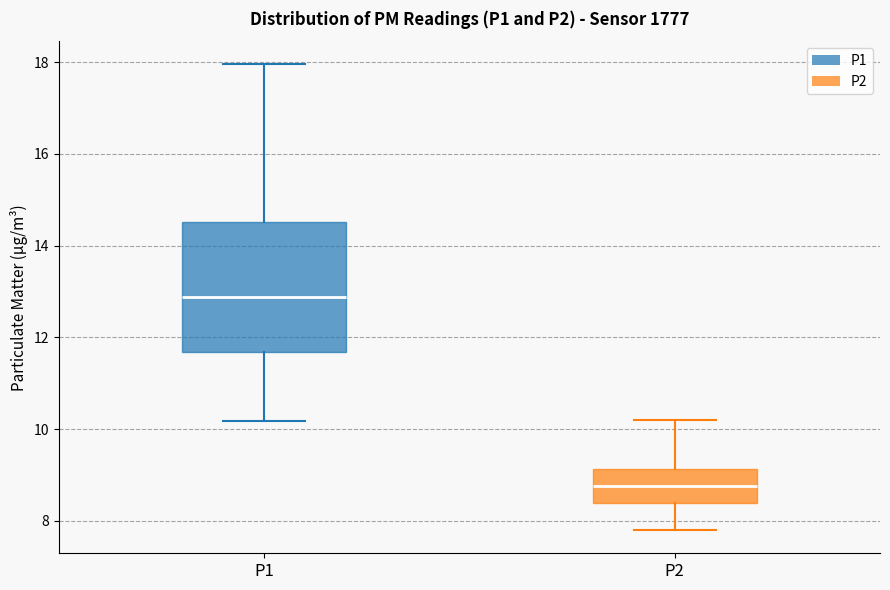

Which box's median line is the lowest?

P2